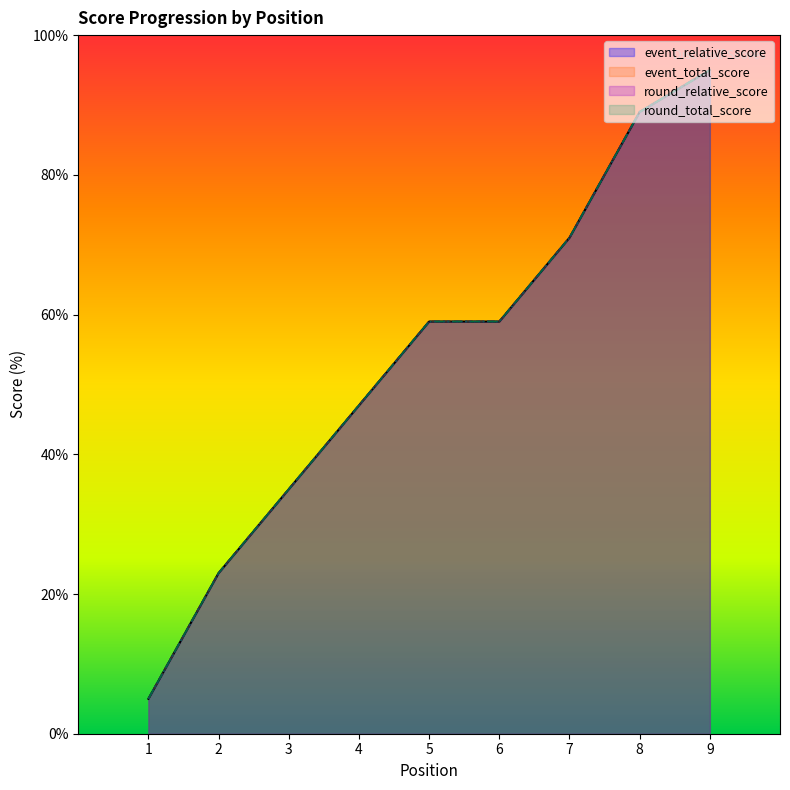

True or false: event_relative_score has a value of 89 at 5.

False